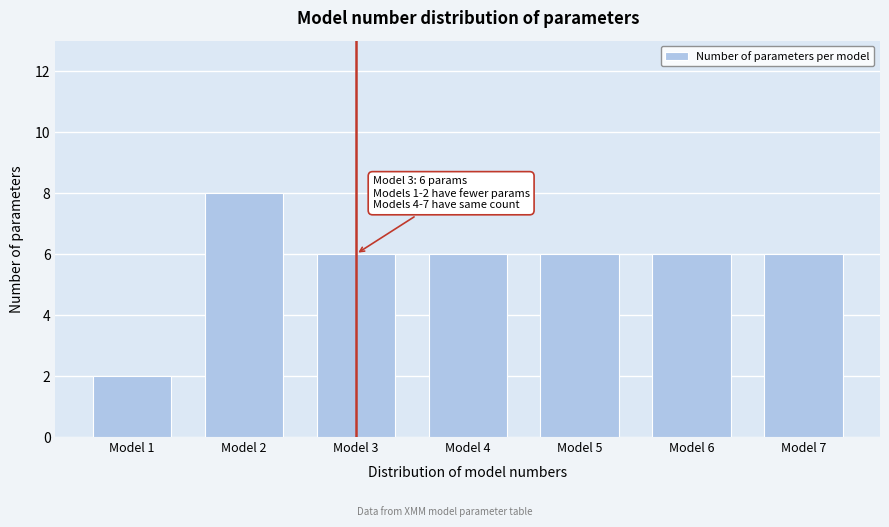

Reading left to right, transcribe all the data shown in this chart.

2	8	6	6	6	6	6